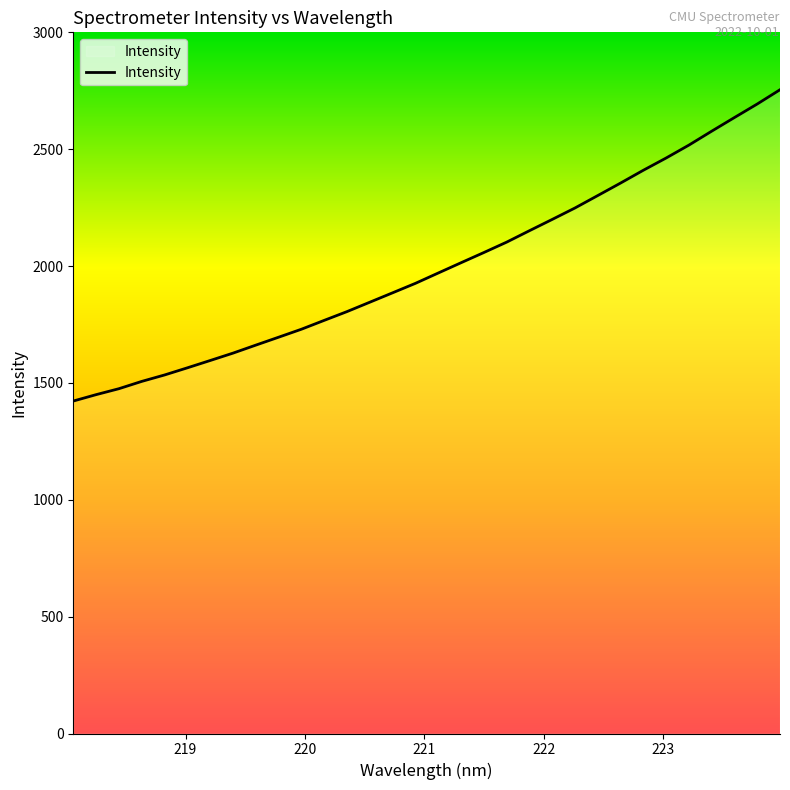

What is the smallest value displayed?

1422.4